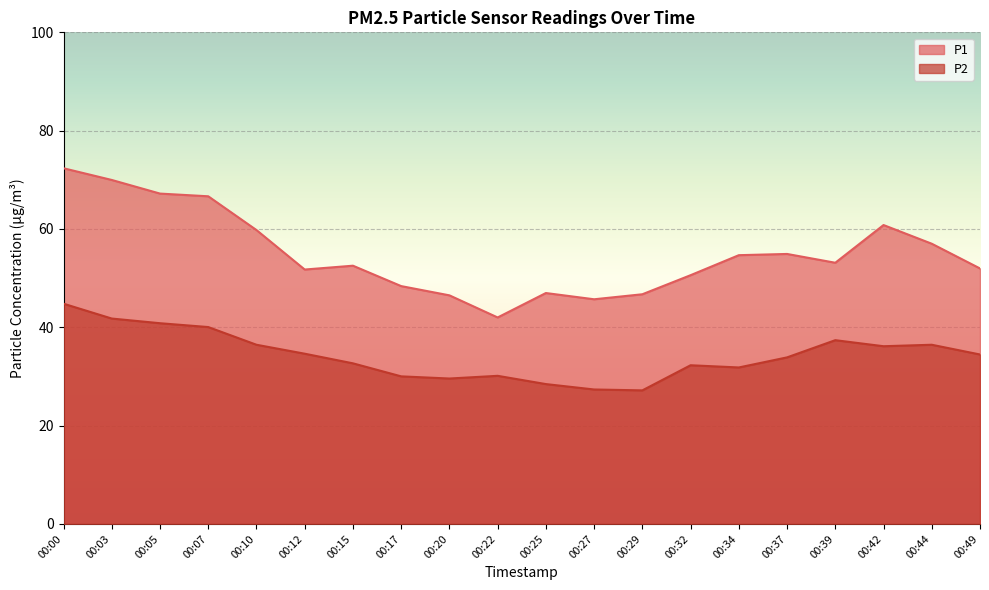

Where is P2 nearest to the value 35?

00:12